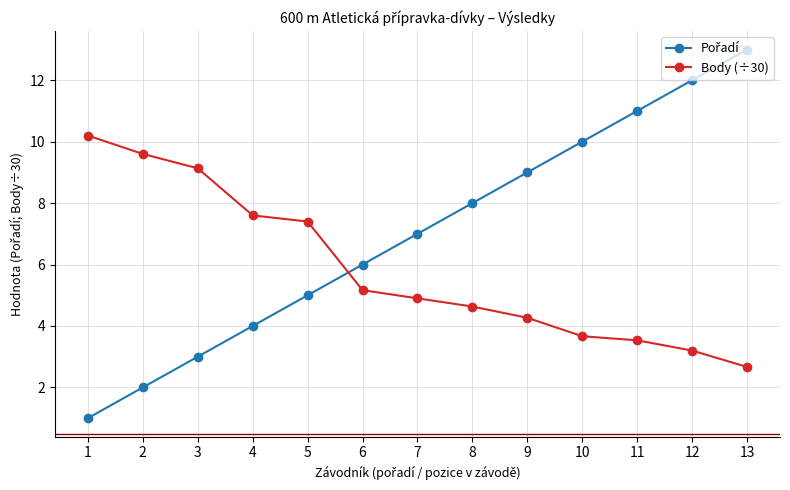

What value does the Body (÷30) series have at 2?

9.6